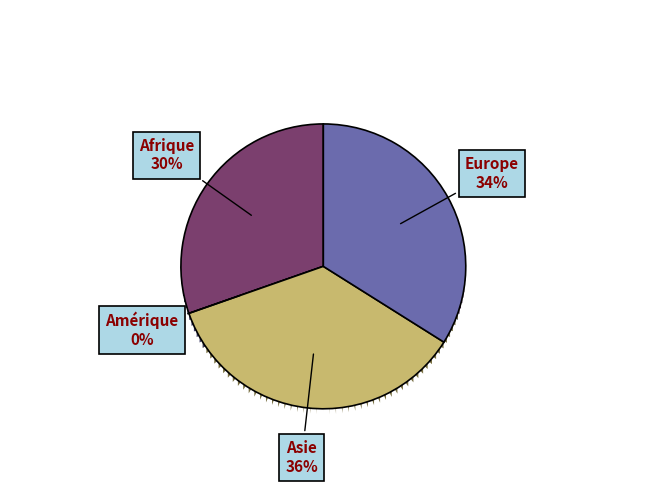

Does any single category account for the majority?

No